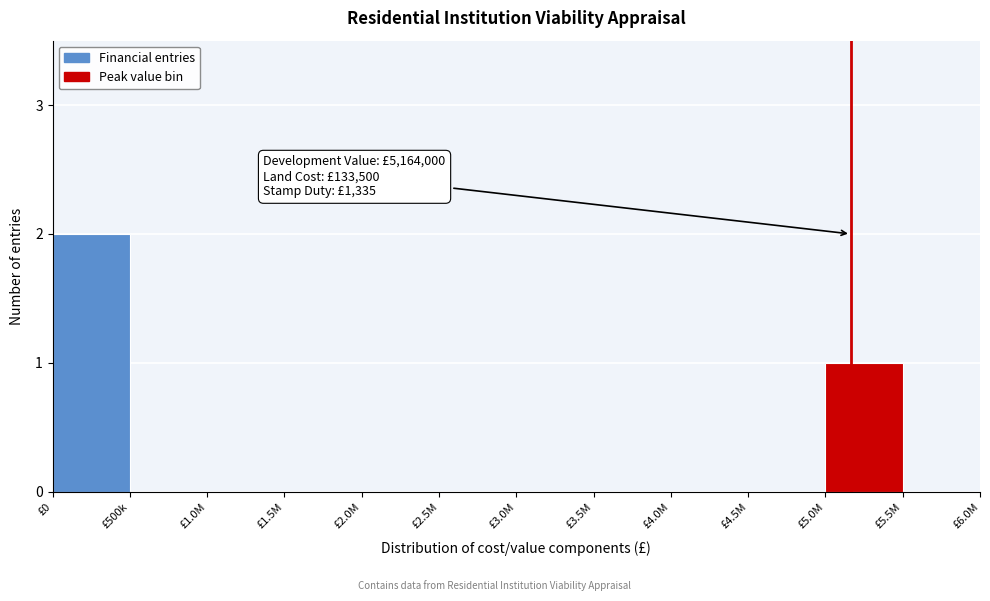

Reading left to right, transcribe all the data shown in this chart.

£0=2	£500k=0	£1.0M=0	£1.5M=0	£2.0M=0	£2.5M=0	£3.0M=0	£3.5M=0	£4.0M=0	£4.5M=0	£5.0M=1	£5.5M=0